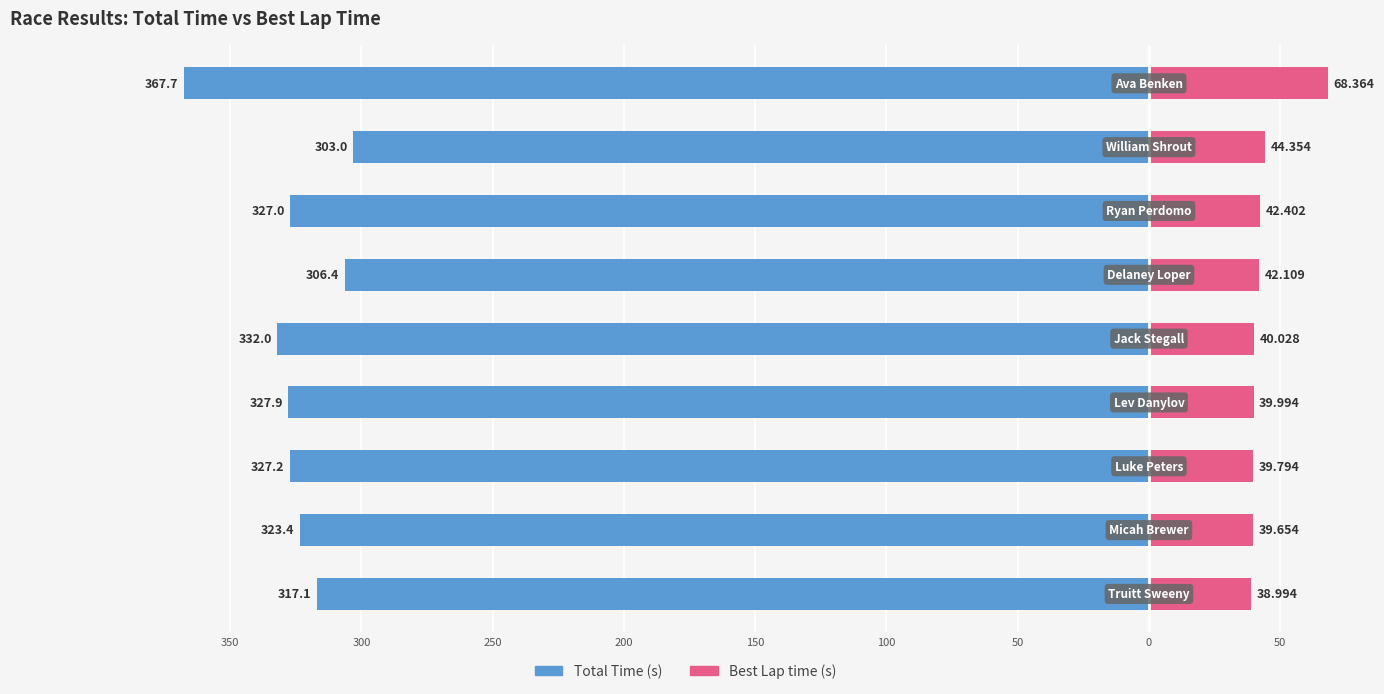

At how many categories does at least one series exceed -136?

9